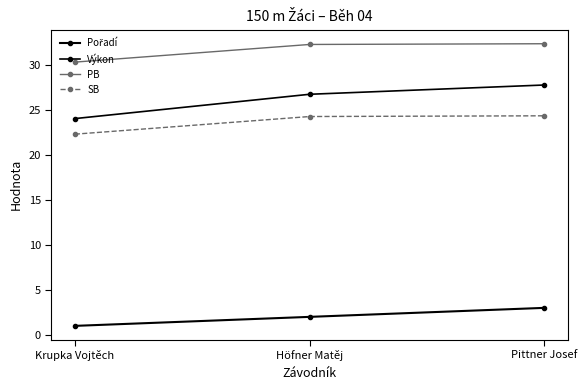

Is the value of PB at Pittner Josef greater than the value of Výkon at Krupka Vojtěch?

Yes